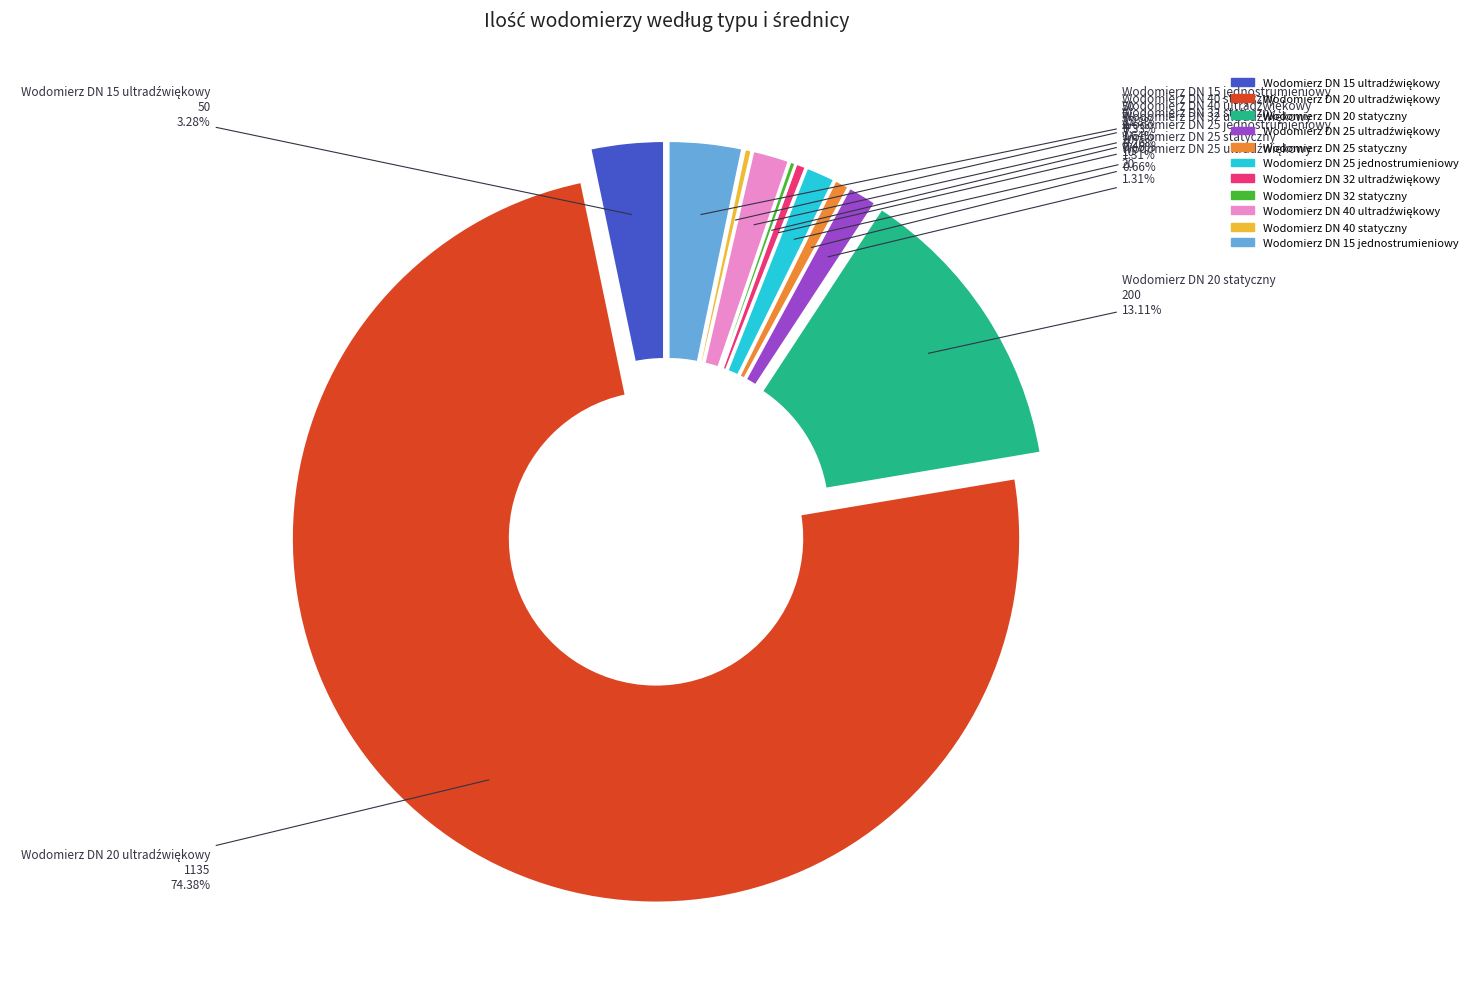

What is the largest slice in the pie chart?

Wodomierz DN 20
ultradźwiękowy